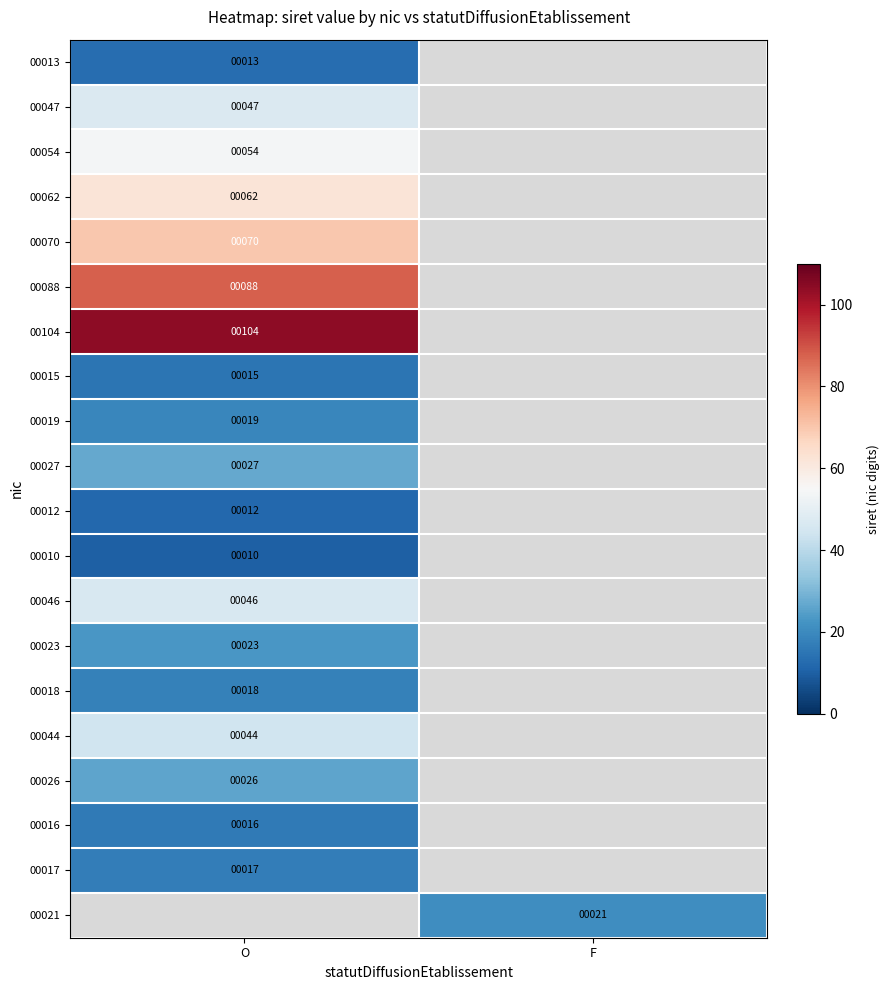

The 00046 series shows 78 at O. True or false?

False